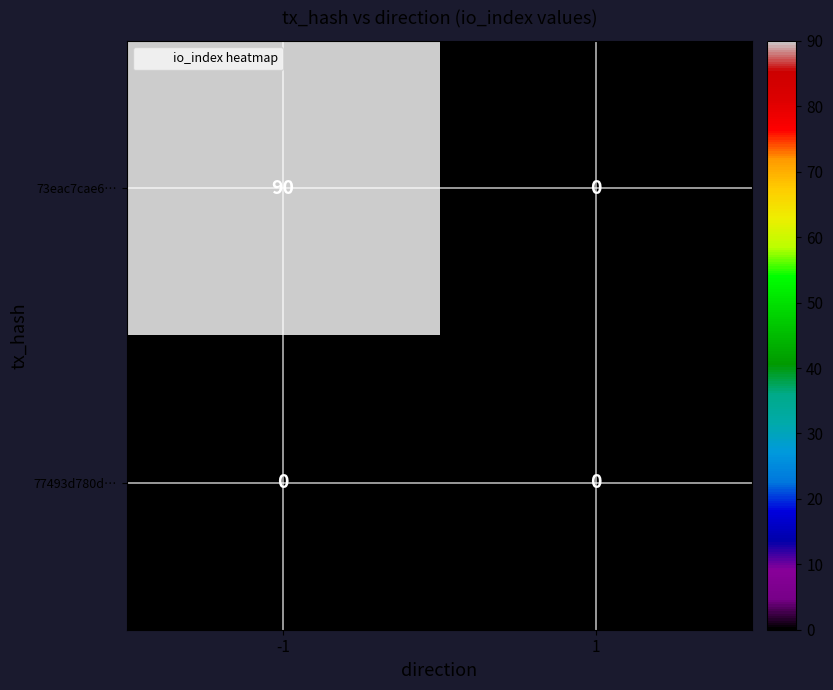

The value of 73eac7cae6… at -1 is 90. True or false?

True